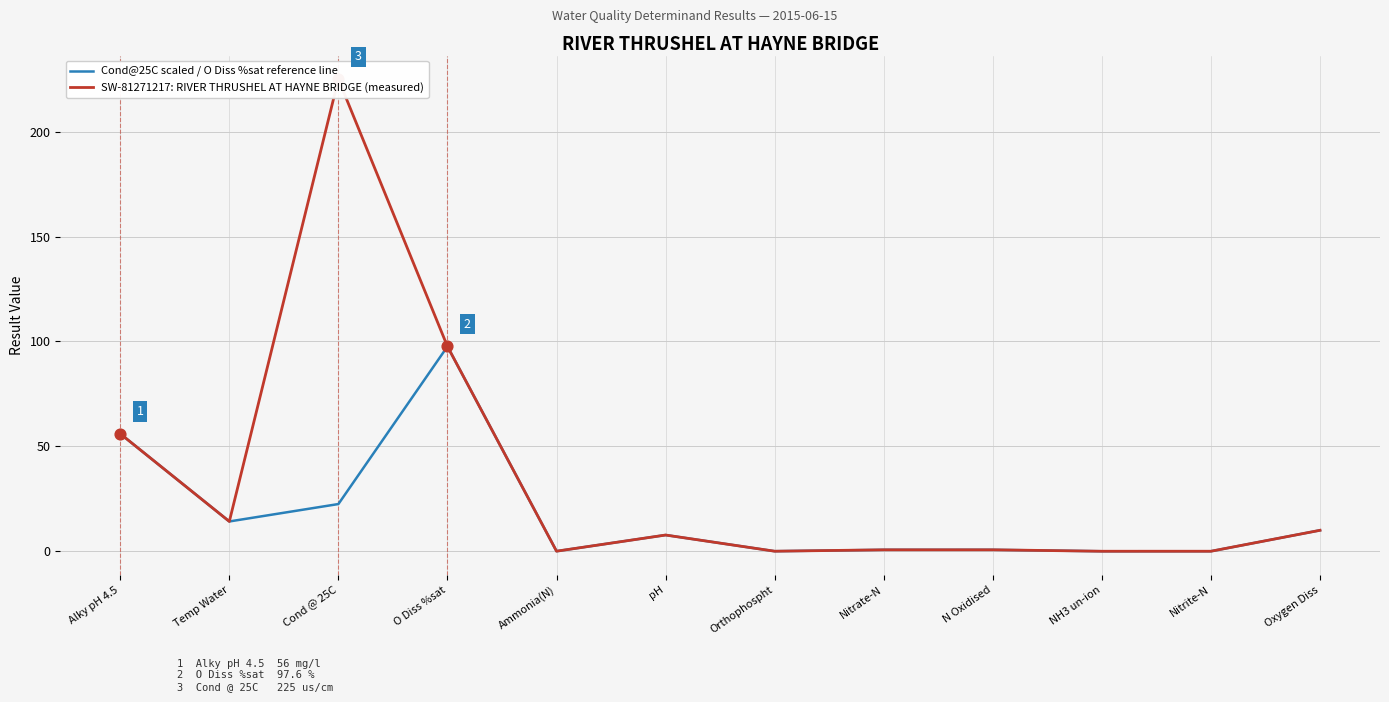

What is the total value across all series at Alky pH 4.5?

112.0